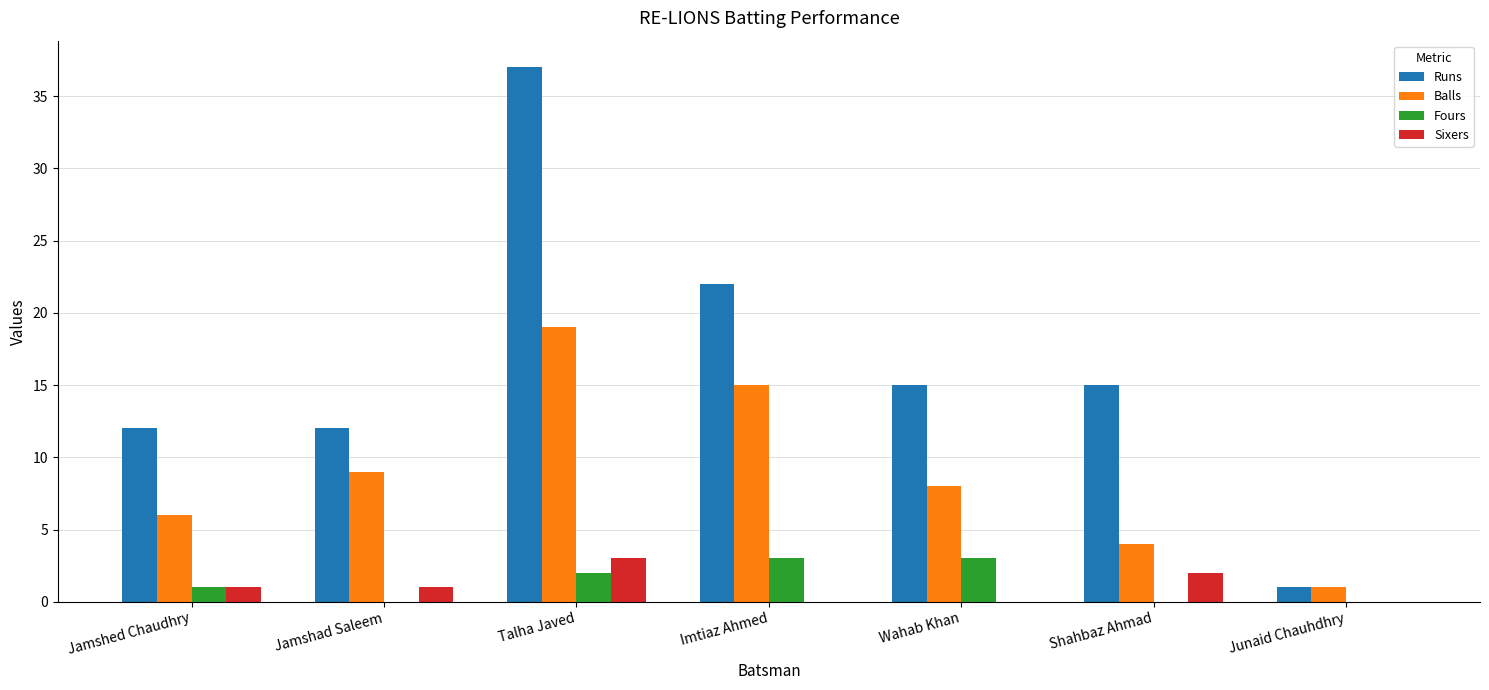

What is the sum of all Balls values?

62